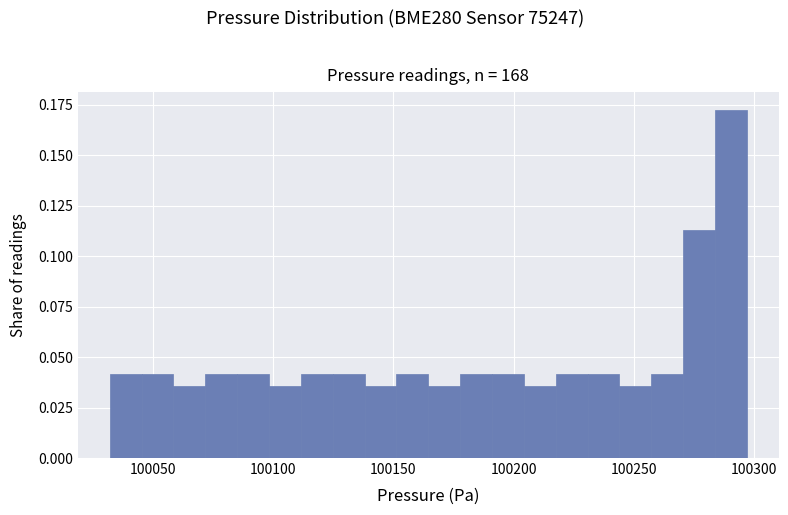

Around what value on the x-axis is the tallest bar? Give the approximate position of its centre, as read against the axis.

100290